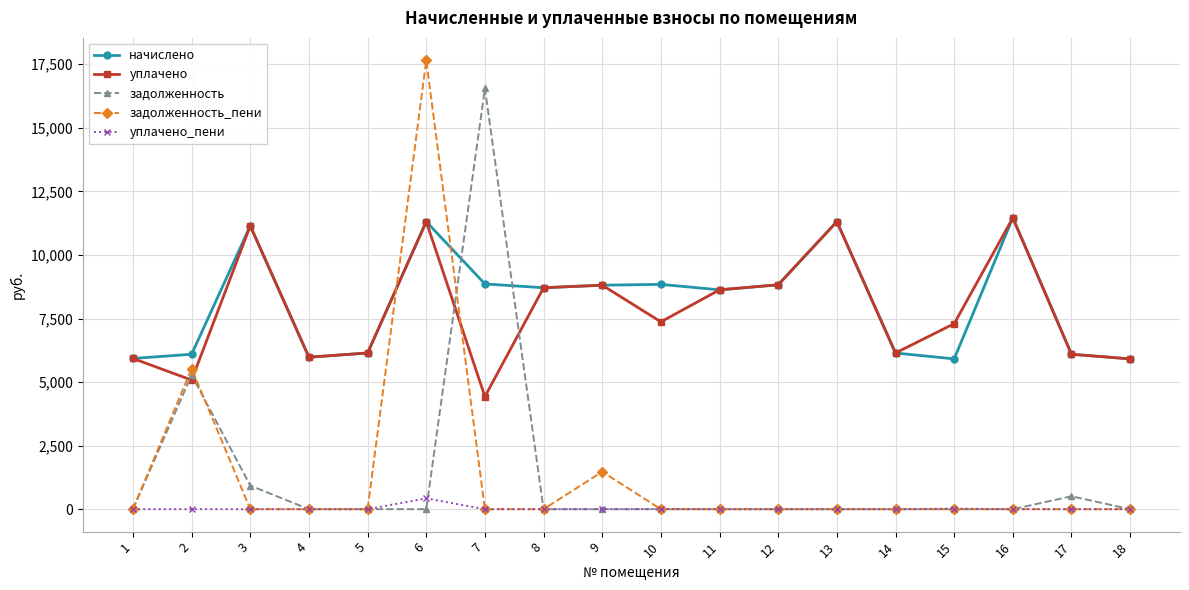

At which category is the sum across all series the highest?

6